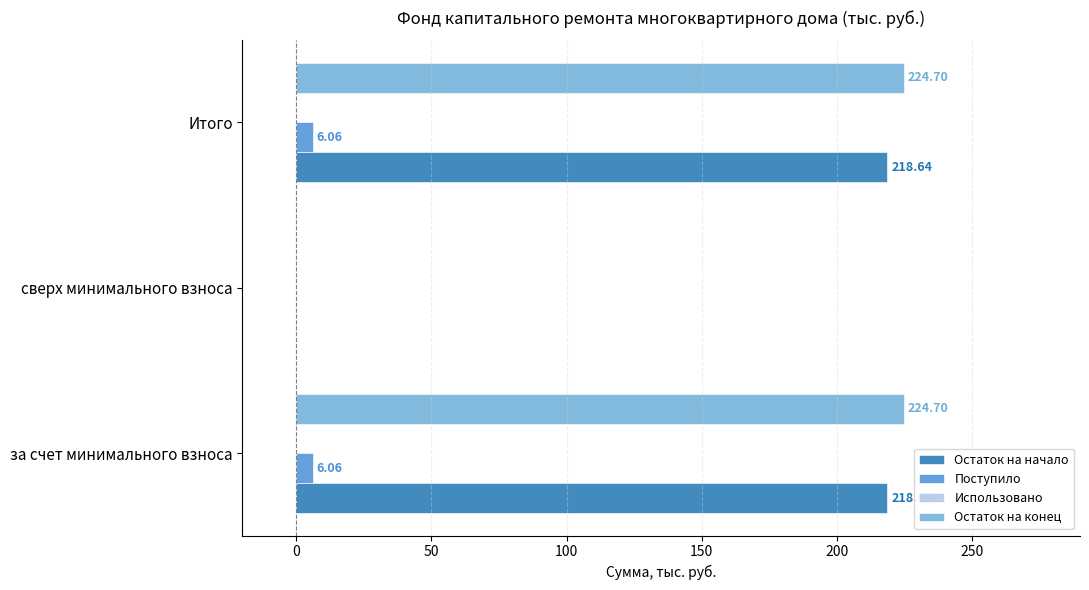

What is the total value across all series at за счет минимального взноса?

449.4